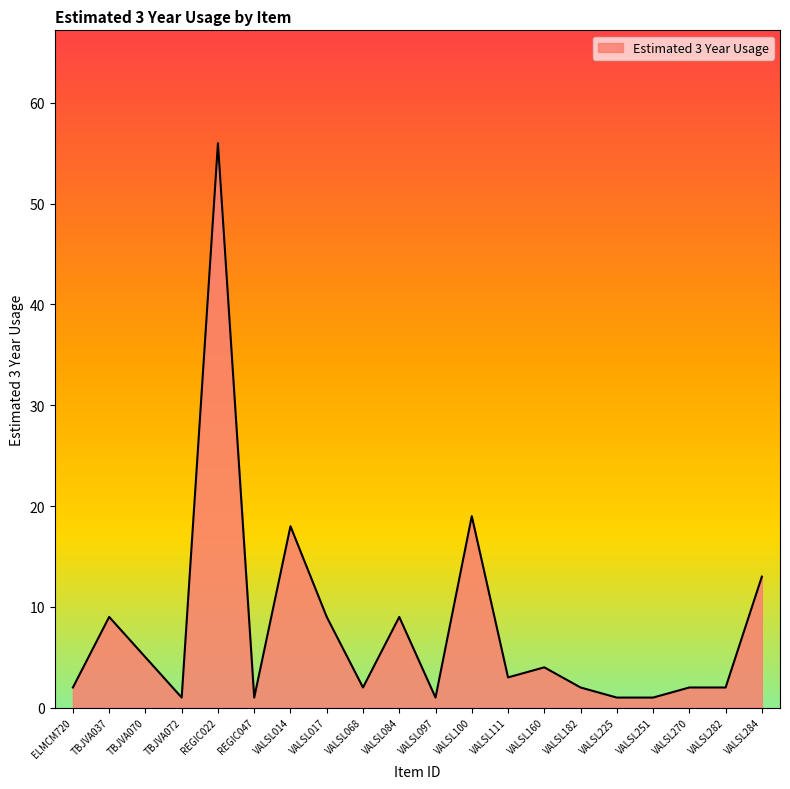

What is the greatest value displayed?

56